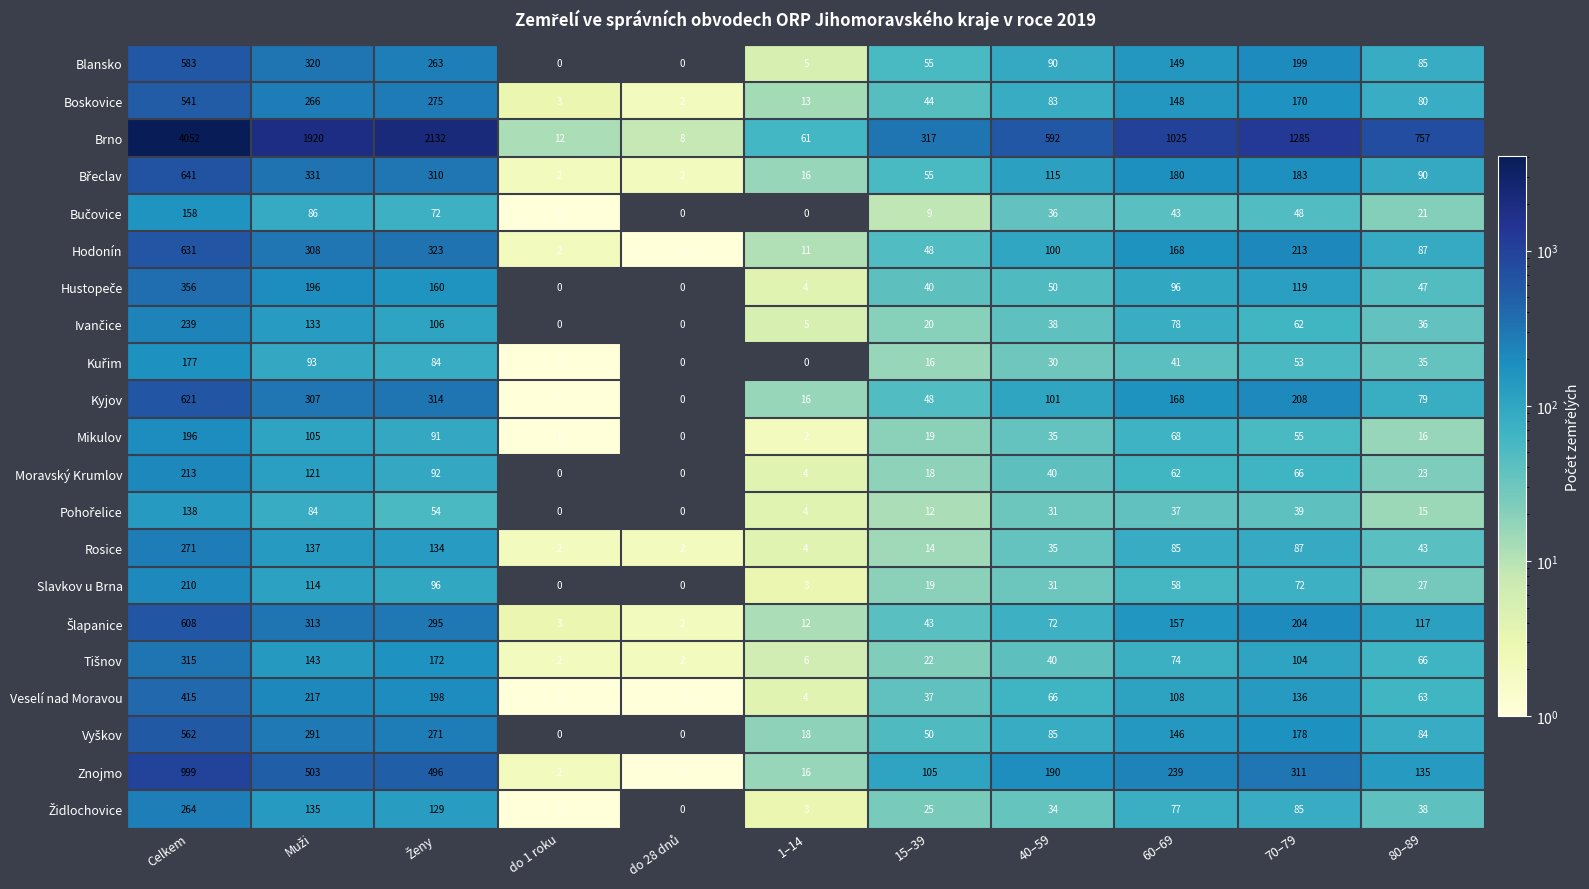

The Znojmo series shows 311 at 70–79. True or false?

True